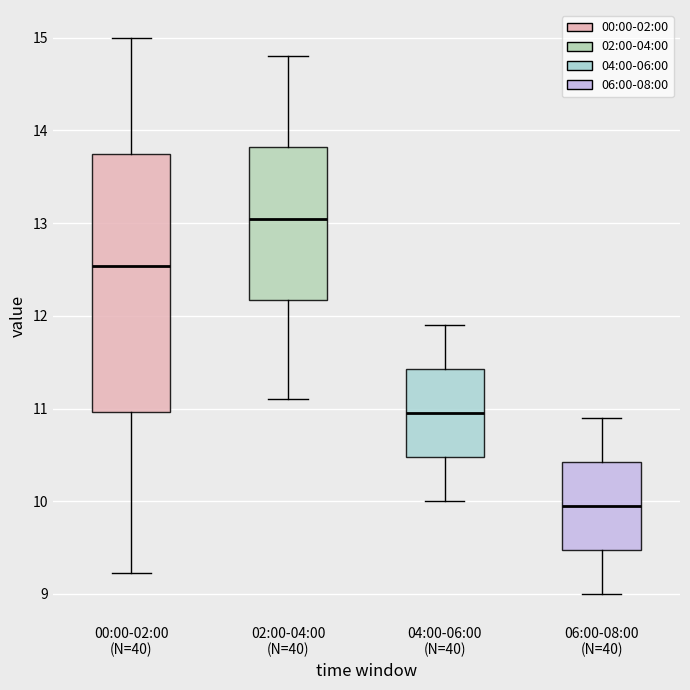

Which box's median line is the lowest?

06:00-08:00 (N=40)